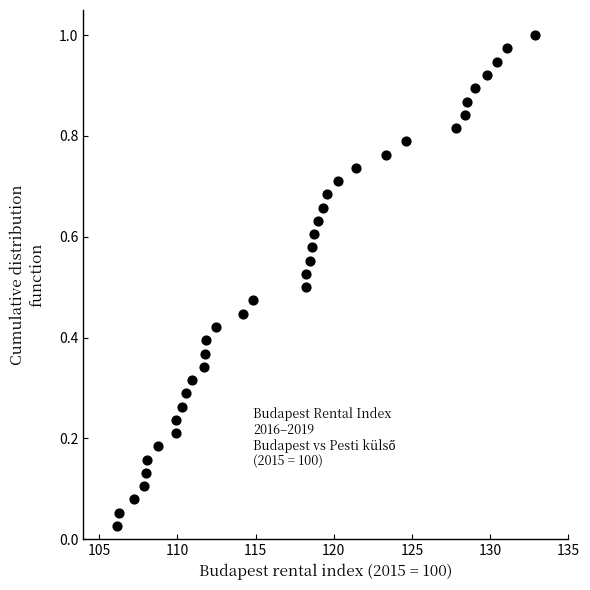

What is the range of X values (max minus min)?

26.7